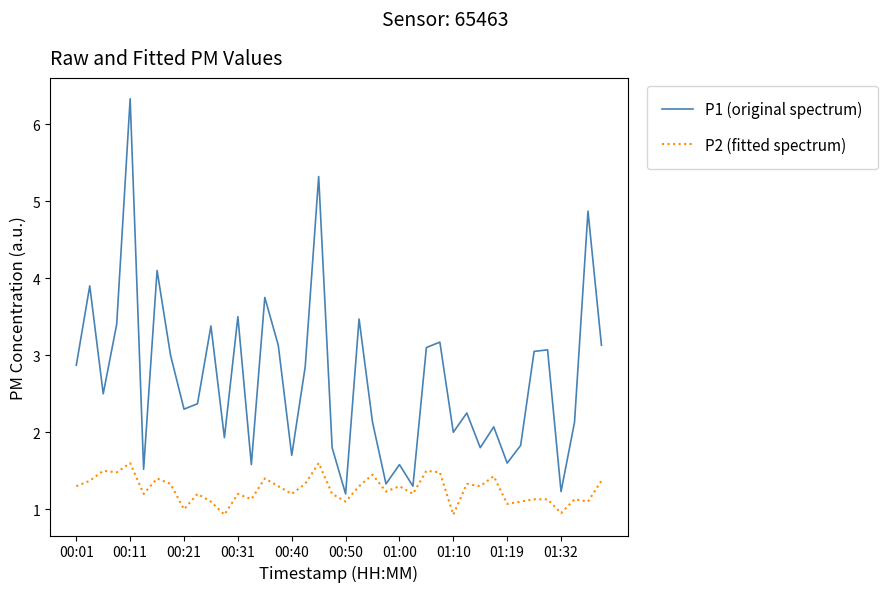

What is the minimum value shown in the chart?

0.9